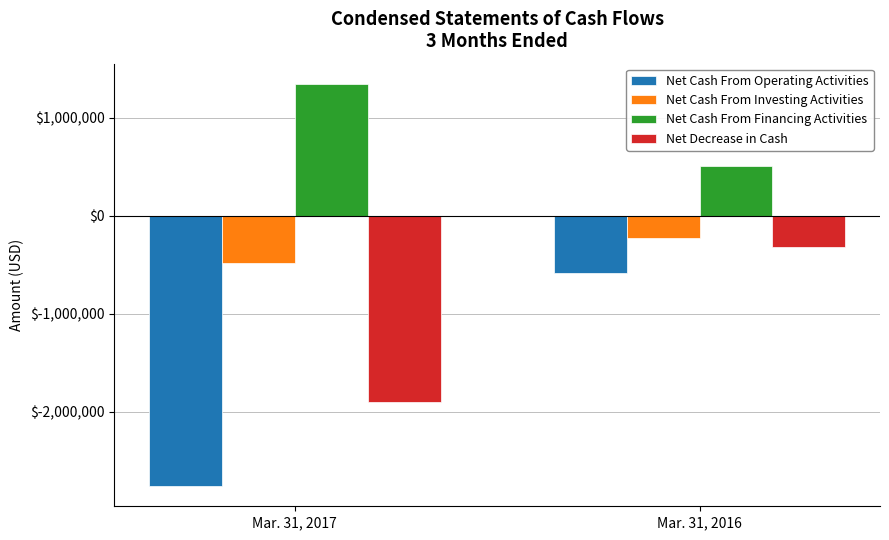

At which label does Net Cash From Investing Activities reach its peak?

Mar. 31, 2016